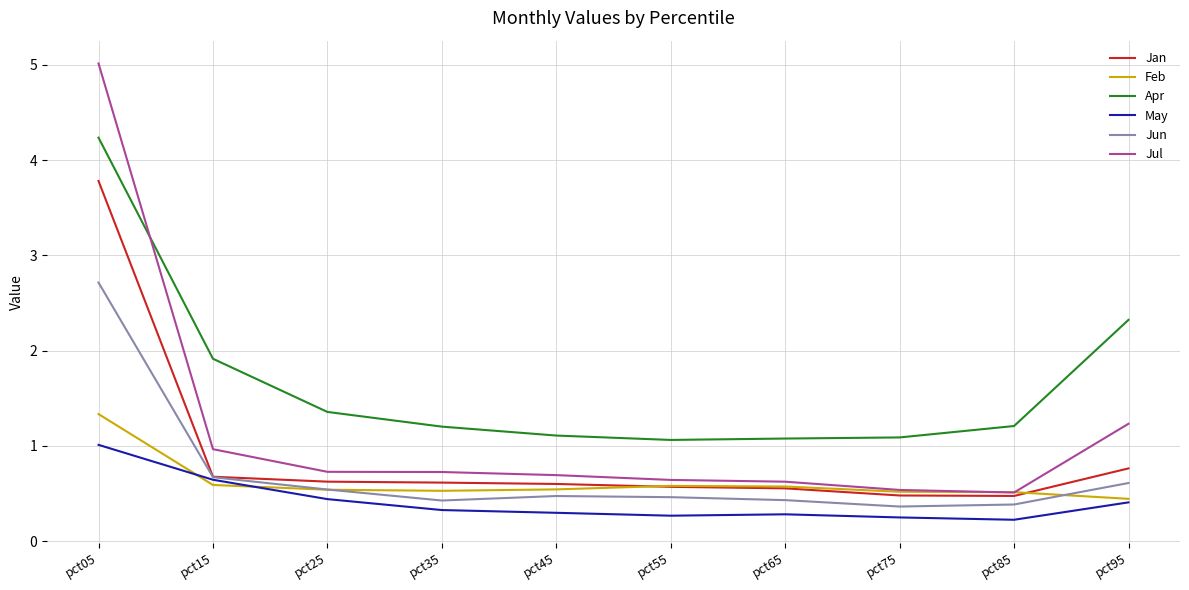

Does the chart have visible grid lines?

Yes